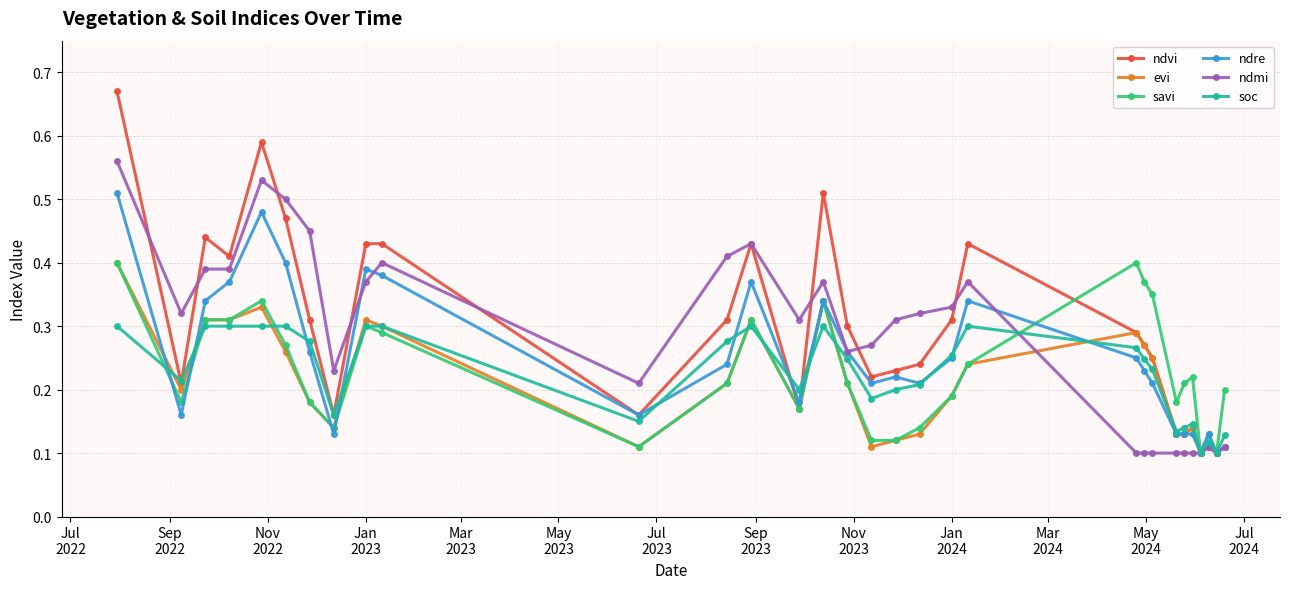

How many evi values are between 0 and 1?

31